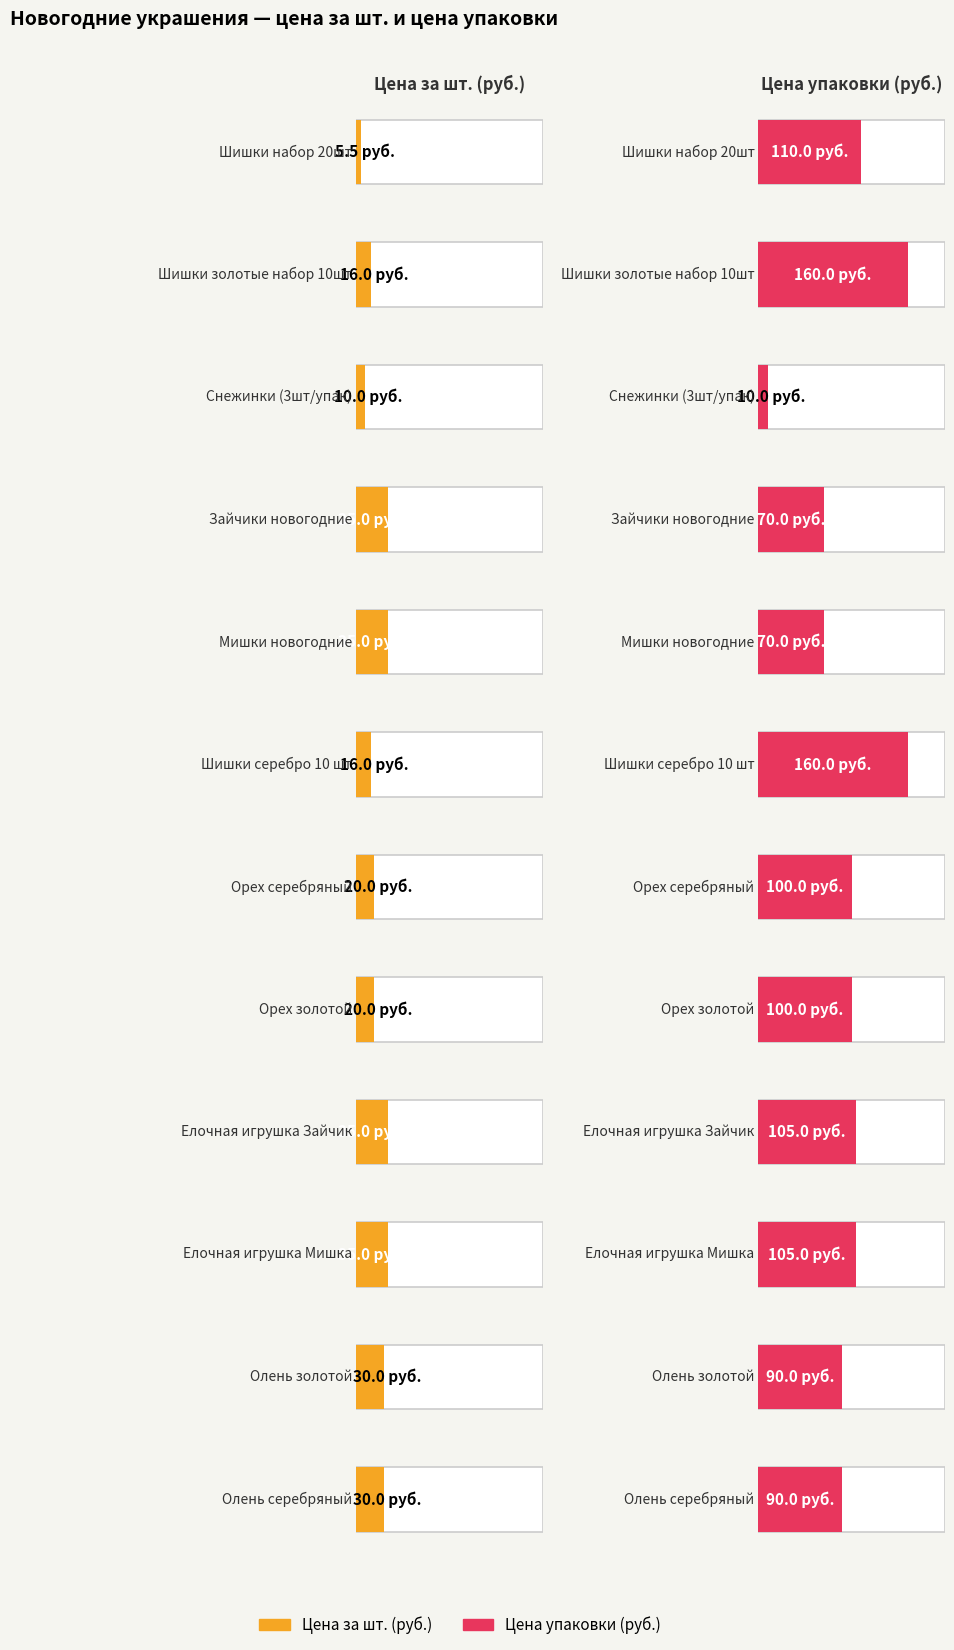

What is the difference between the highest and lowest values at Олень золотой?

60.0